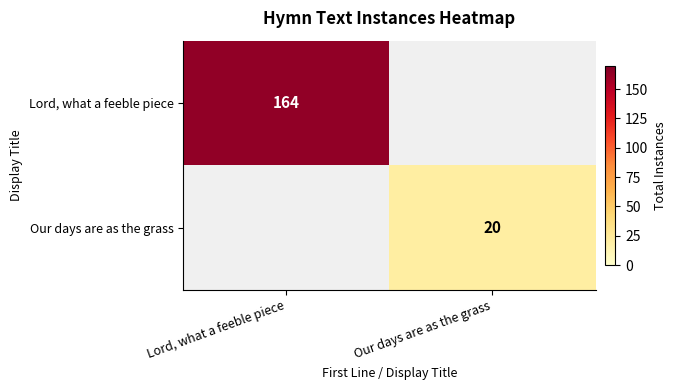

Is it true that Our days are as the grass equals 14 at Our days are as the grass?

False